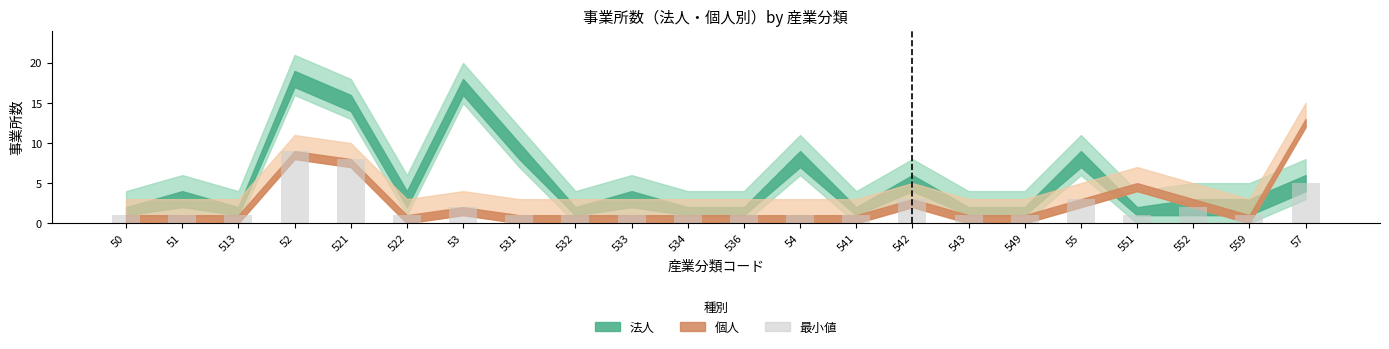

How many distinct data groups are displayed?

1